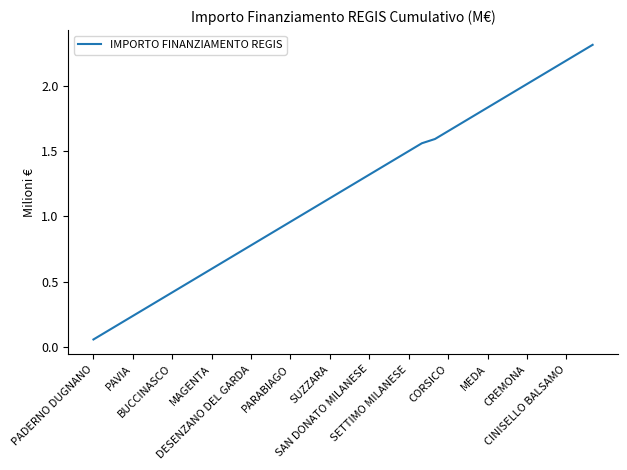

Reading right to left, list all the values displayed in this chart.

2.3	2.3	2.2	2.1	2.1	2.0	2.0	1.9	1.8	1.8	1.7	1.7	1.6	1.6	1.5	1.4	1.4	1.3	1.3	1.2	1.1	1.1	1.0	1.0	0.9	0.8	0.8	0.7	0.7	0.6	0.5	0.5	0.4	0.4	0.3	0.2	0.2	0.1	0.1